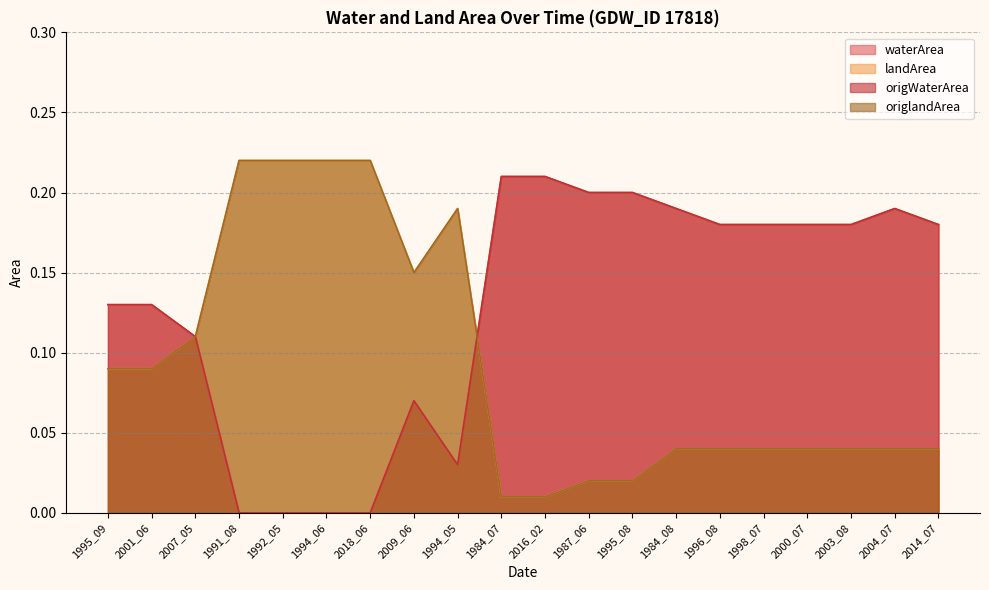

Which series ends up on top after the final intersection of waterArea and origlandArea?

waterArea